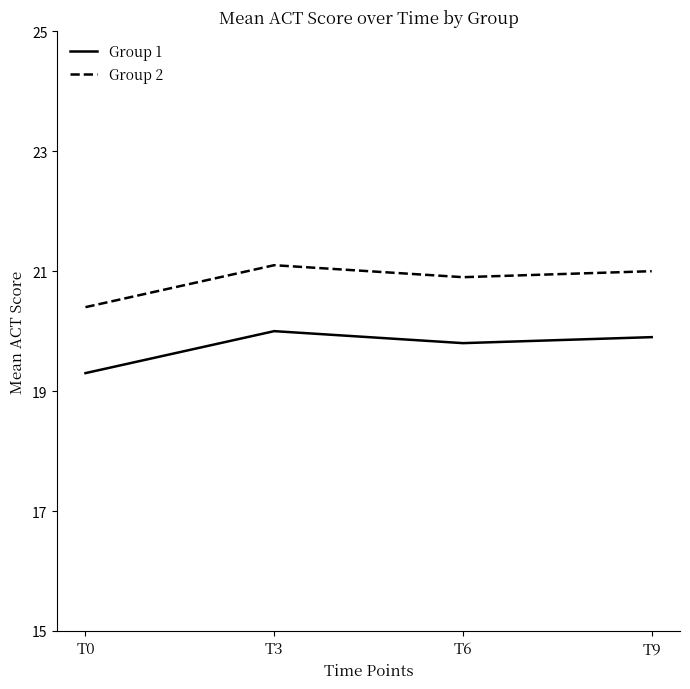

What is the lowest value of the Group 1 series?

19.3